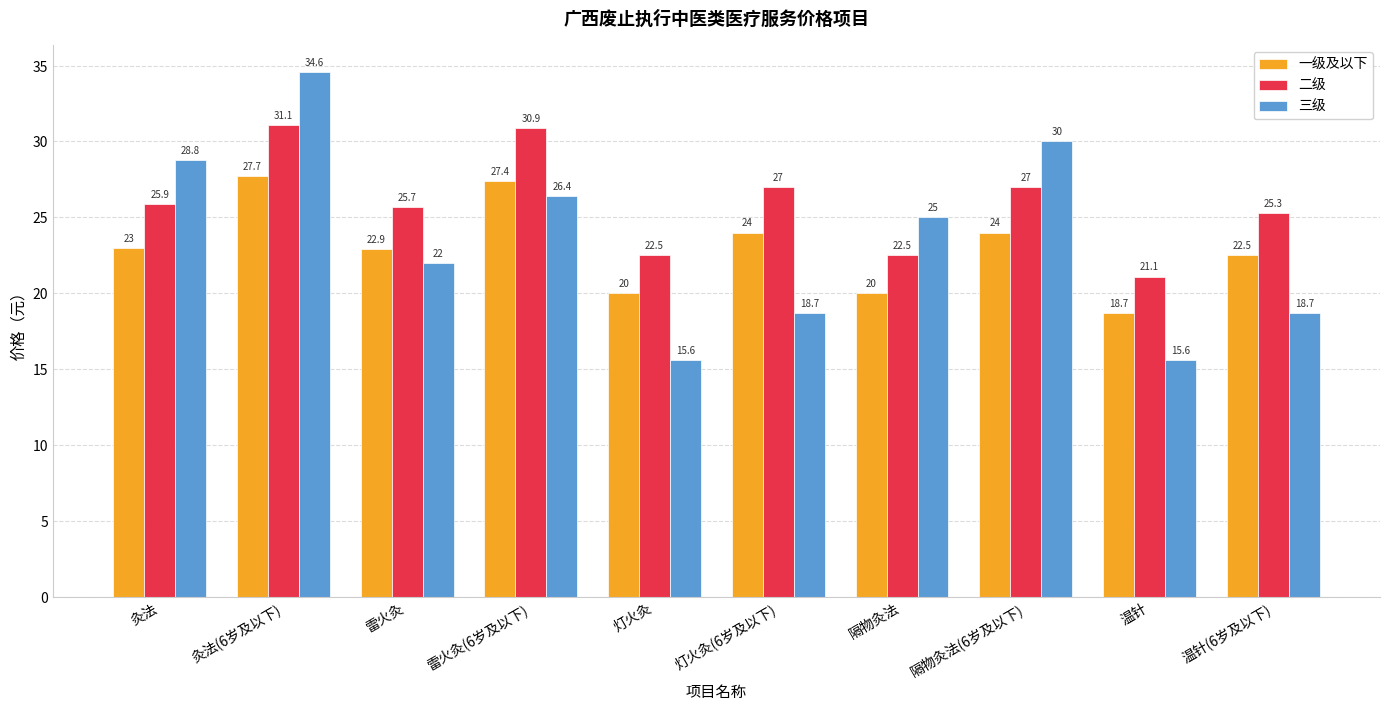

What is the difference between the 二级 values at 灸法 and 温针(6岁及以下)?

0.6